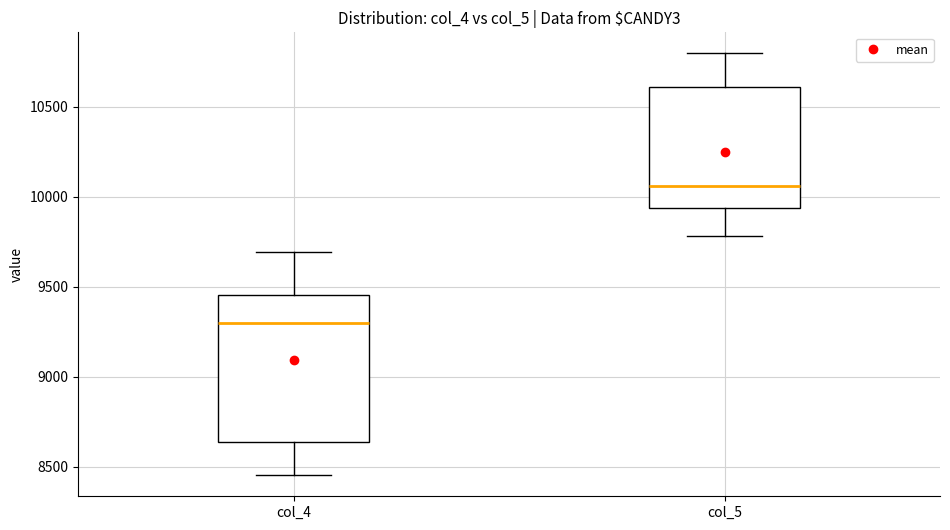

Which box has the lowest median line?

col_4